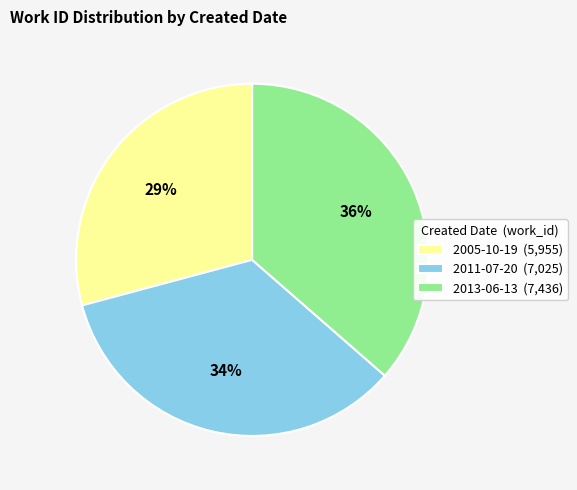

To the nearest percent, what is the difference between the largest and smallest slice percentages?

7%